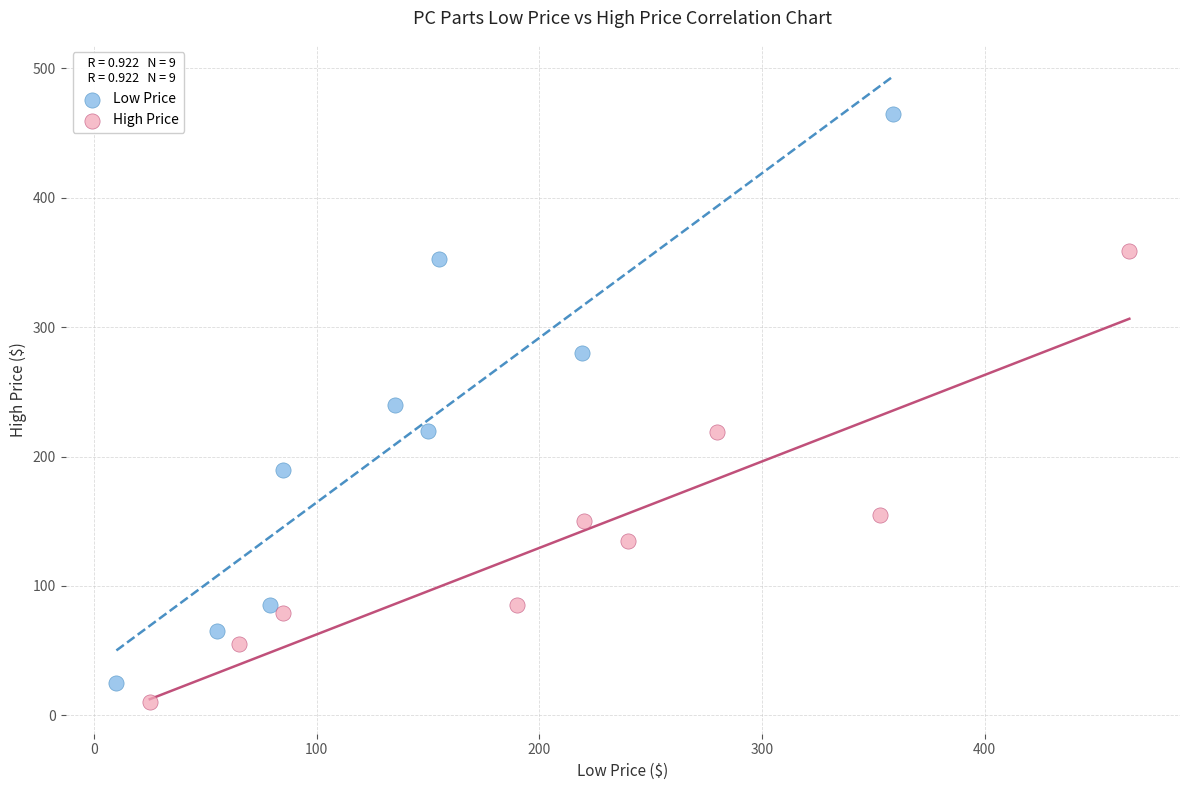

Which series has the widest spread of Y values?

Low Price